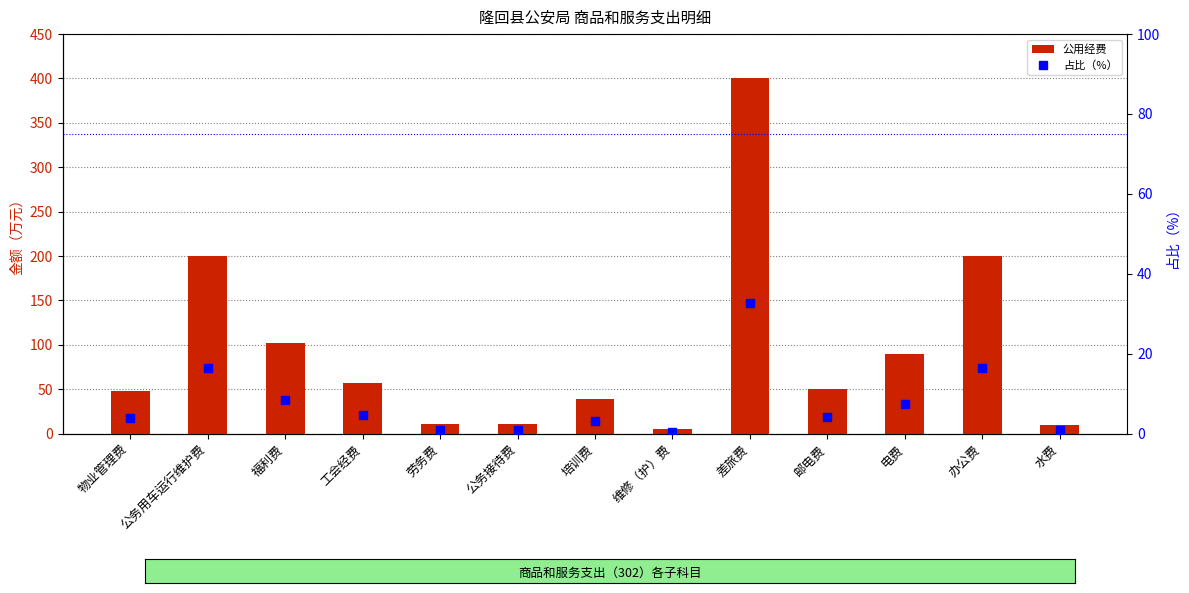

True or false: 公用经费 has a value of 62.3 at 培训费.

False